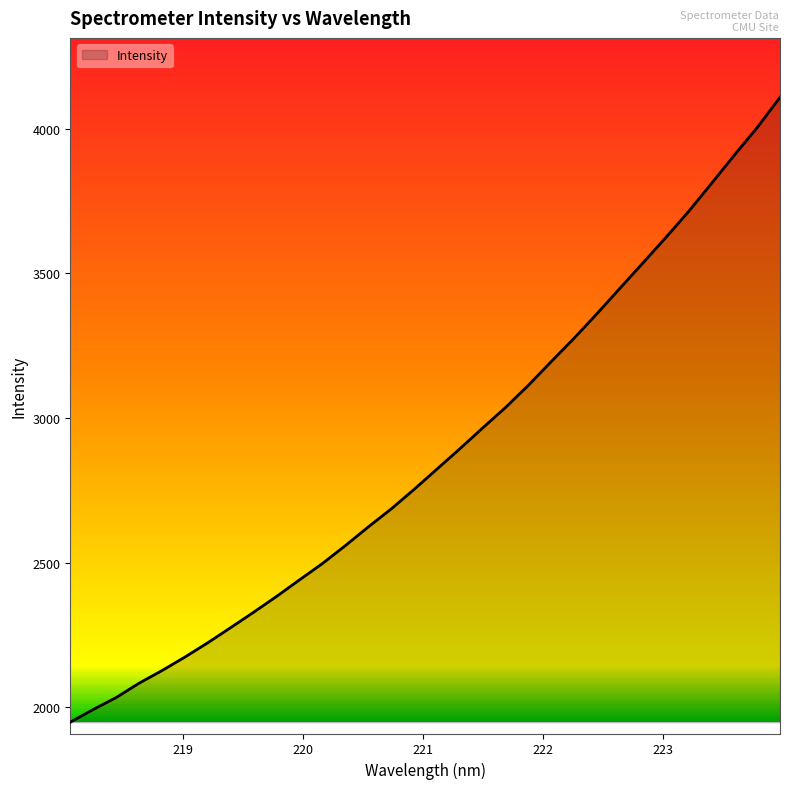

What is the maximum value shown in the chart?

4107.7